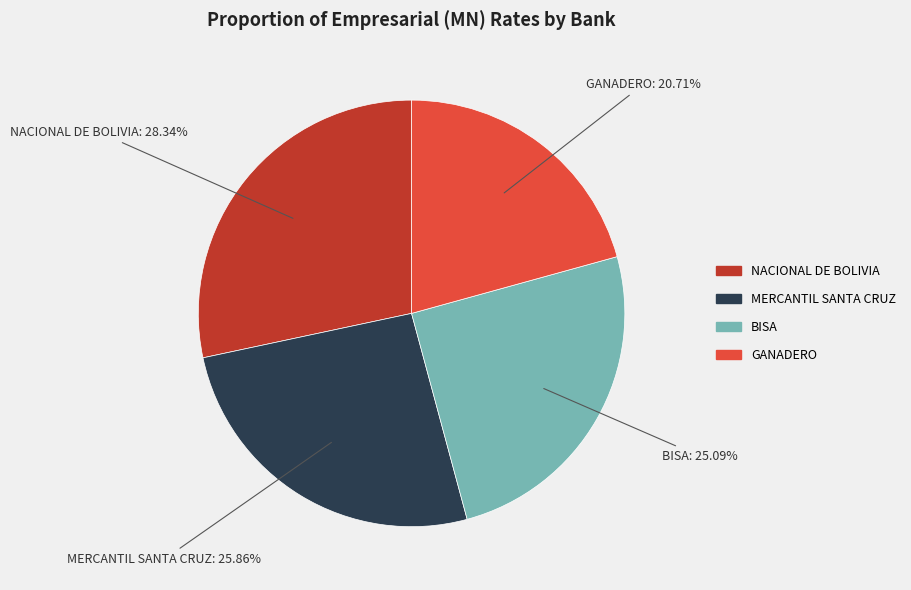

Is there any slice that represents more than half of the pie?

No